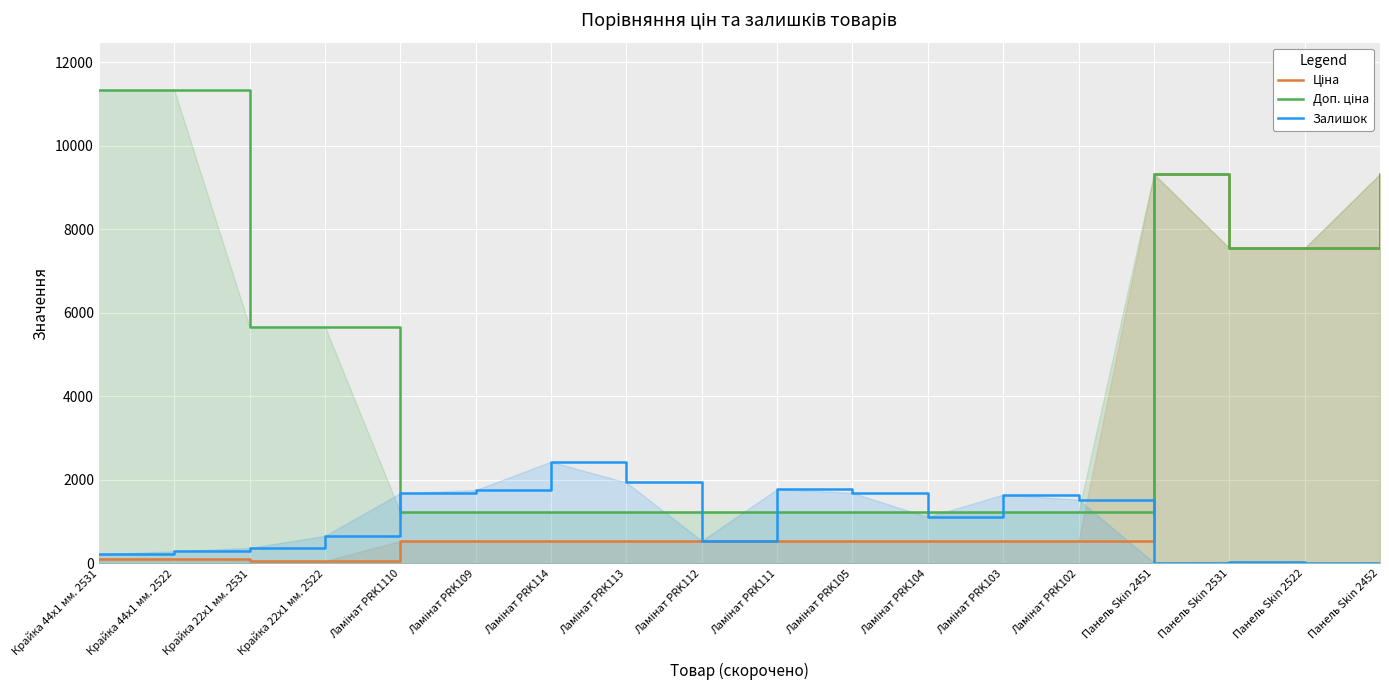

Reading left to right, extract all data points from this chart.

Ціна: 113.3	113.3	56.7	56.7	535.4	535.4	535.4	535.4	535.4	535.4	535.4	535.4	535.4	535.4	9321.4	7545.9	7545.9	9321.4
Доп. ціна: 11334.0	11334.0	5667.0	5667.0	1227.2	1227.2	1227.2	1227.2	1227.2	1227.2	1227.2	1227.2	1227.2	1227.2	9321.4	7545.9	7545.9	9321.4
Залишок: 215.0	290.0	370.0	658.0	1680.0	1756.0	2433.0	1936.0	541.0	1775.0	1687.0	1111.0	1646.0	1525.0	19.0	38.0	13.0	18.0